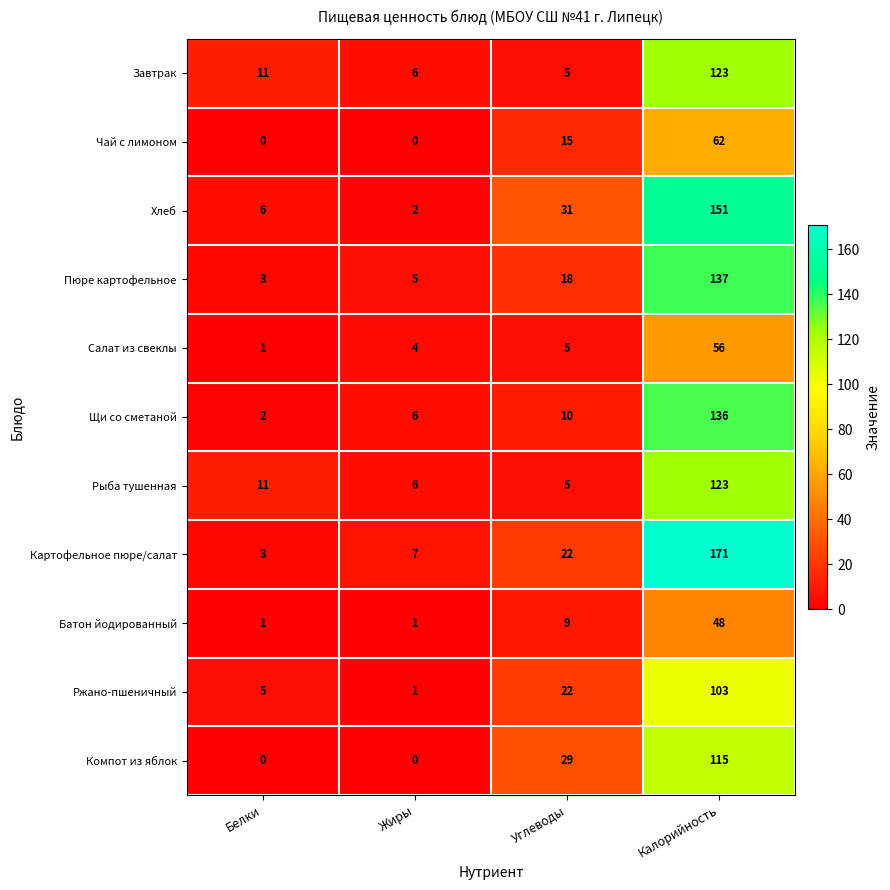

How many distinct data groups are displayed?

11